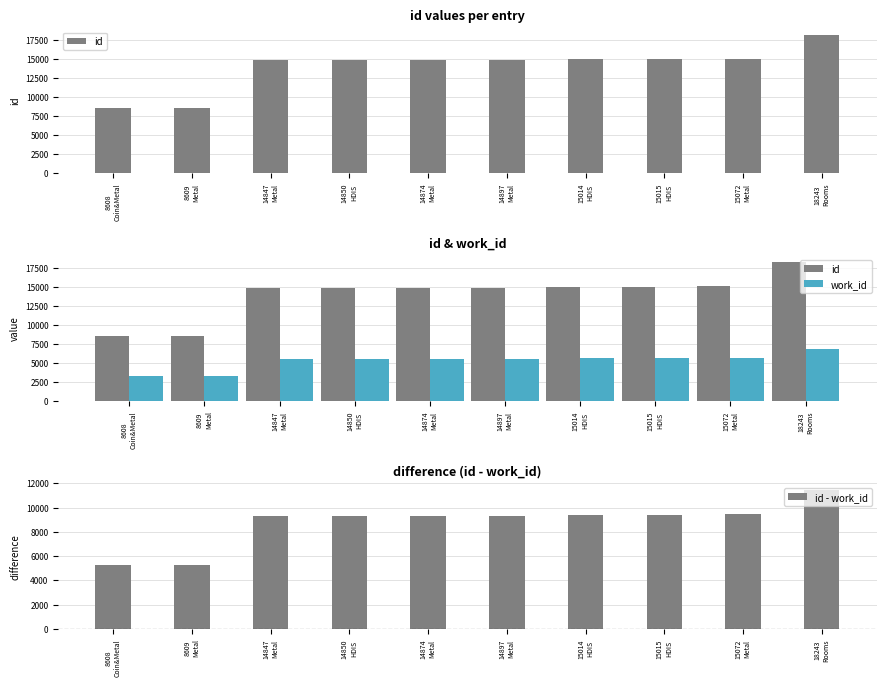

What is the sum of the id - work_id values at 14874
Metal and 14897
Metal?

18646